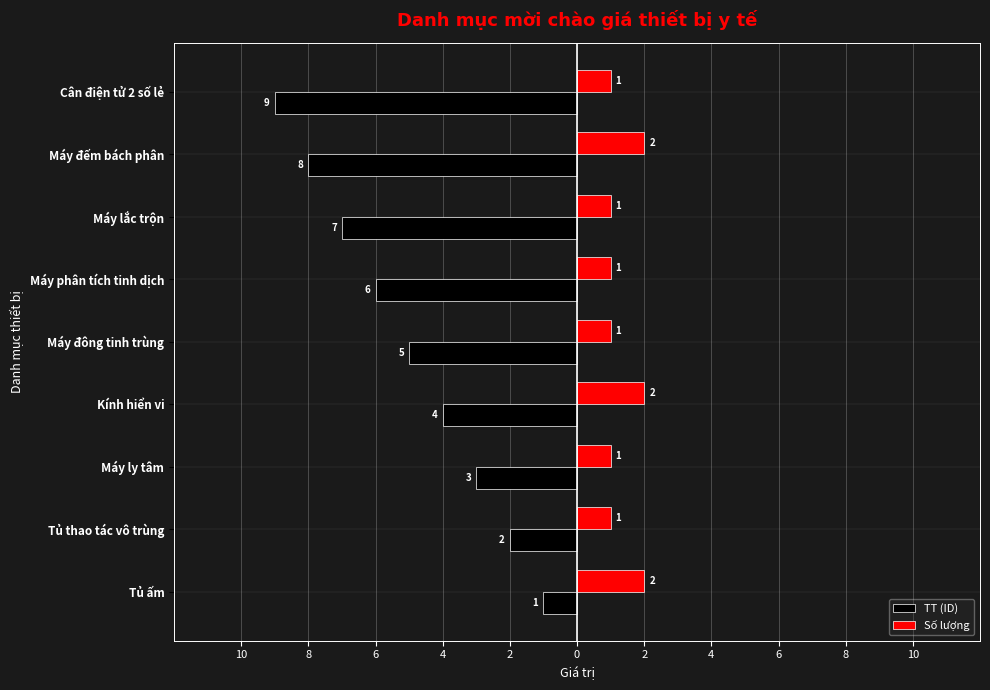

What are all the series names shown in the legend?

TT (ID), Số lượng